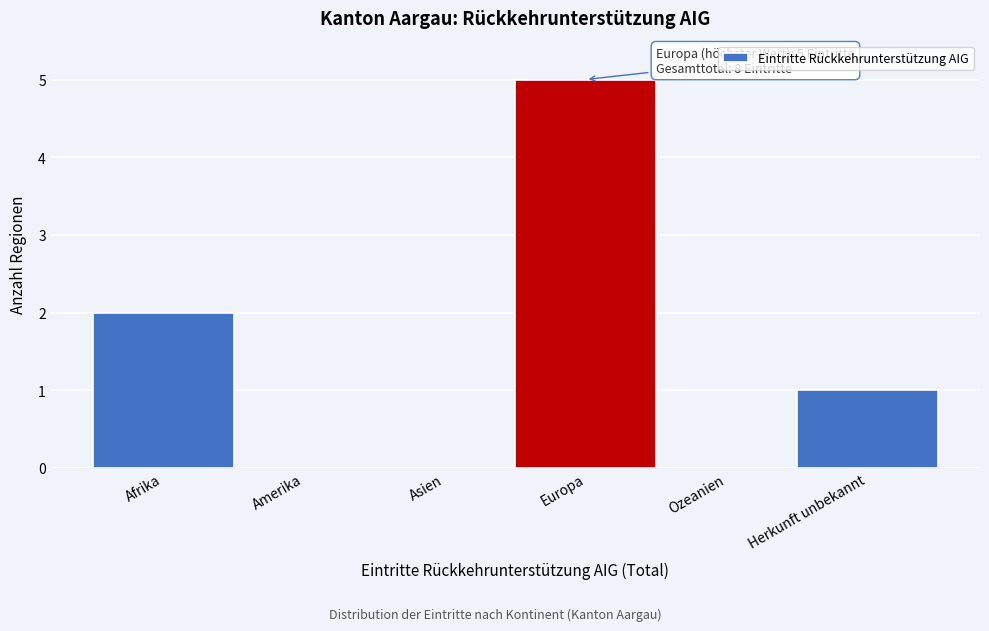

Reading left to right, extract all data points from this chart.

Afrika=2	Amerika=0	Asien=0	Europa=5	Ozeanien=0	Herkunft unbekannt=1